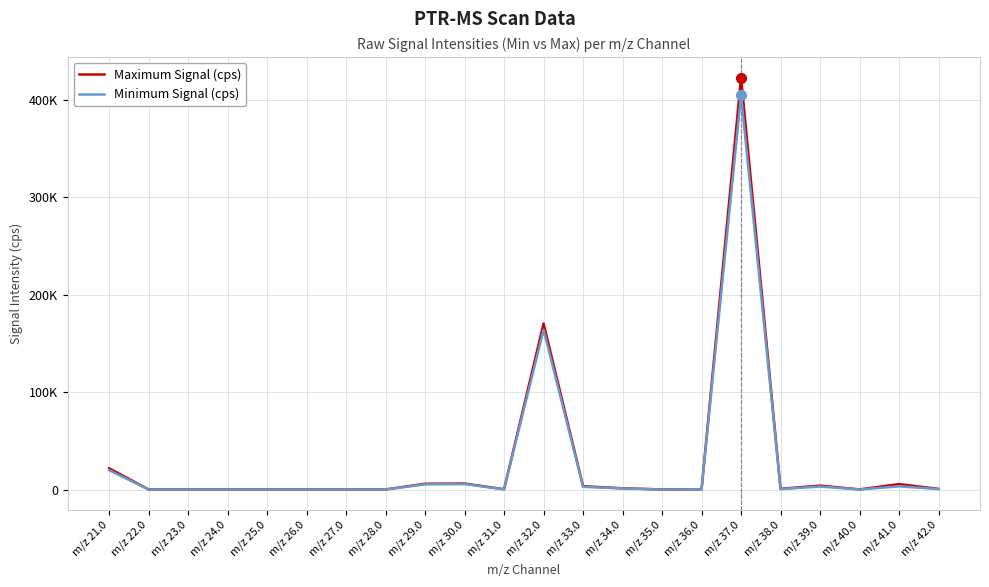

Which label corresponds to the smallest value in the chart?

m/z 22.0